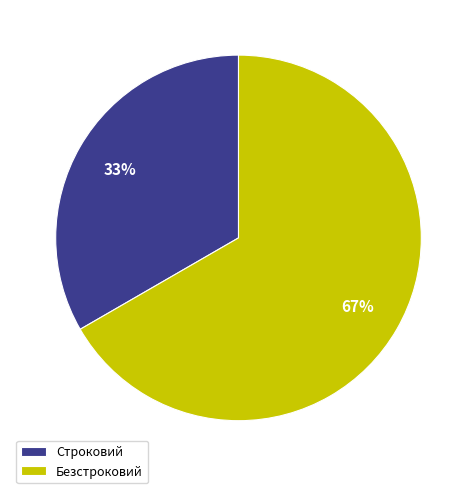

Is there a majority slice in this chart?

Yes